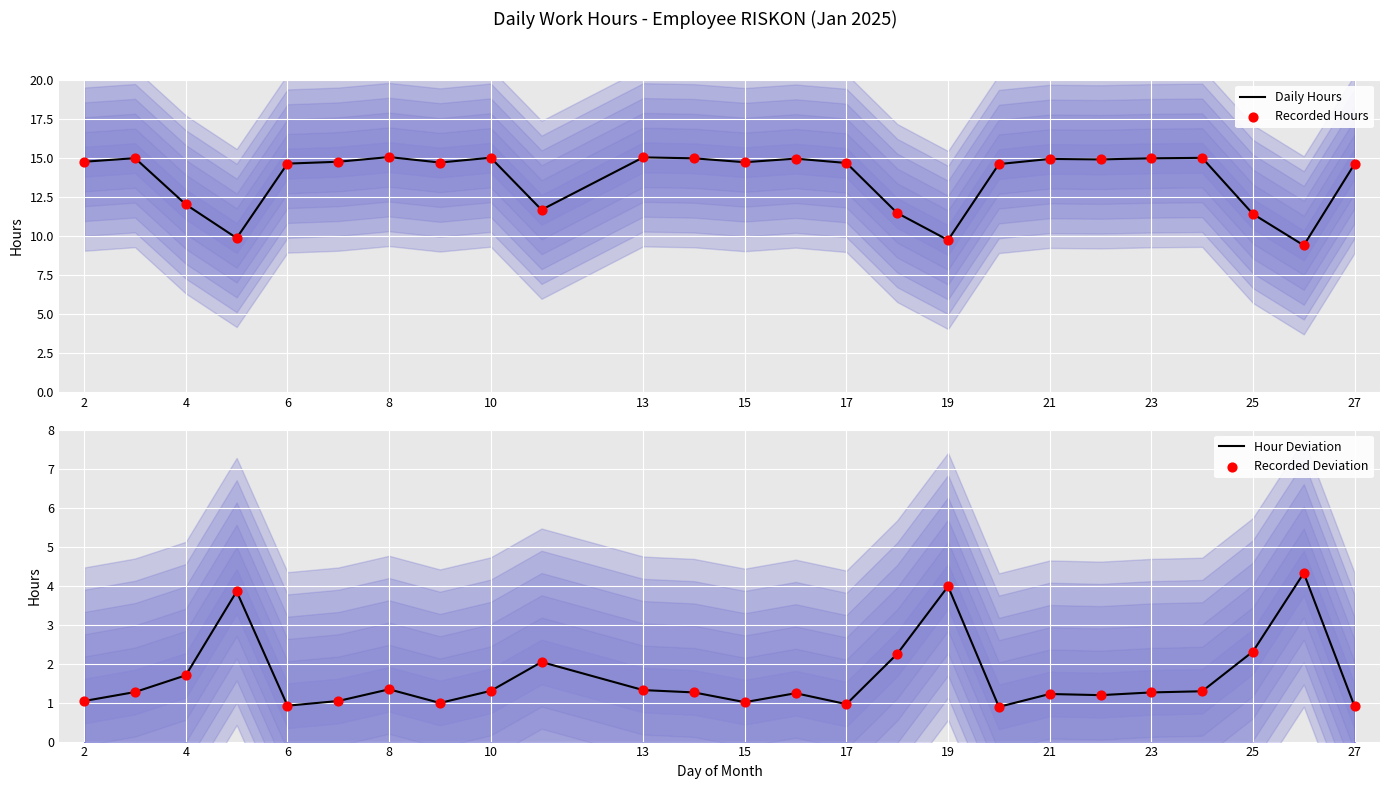

Which series has the largest total across all categories?

Daily Hours